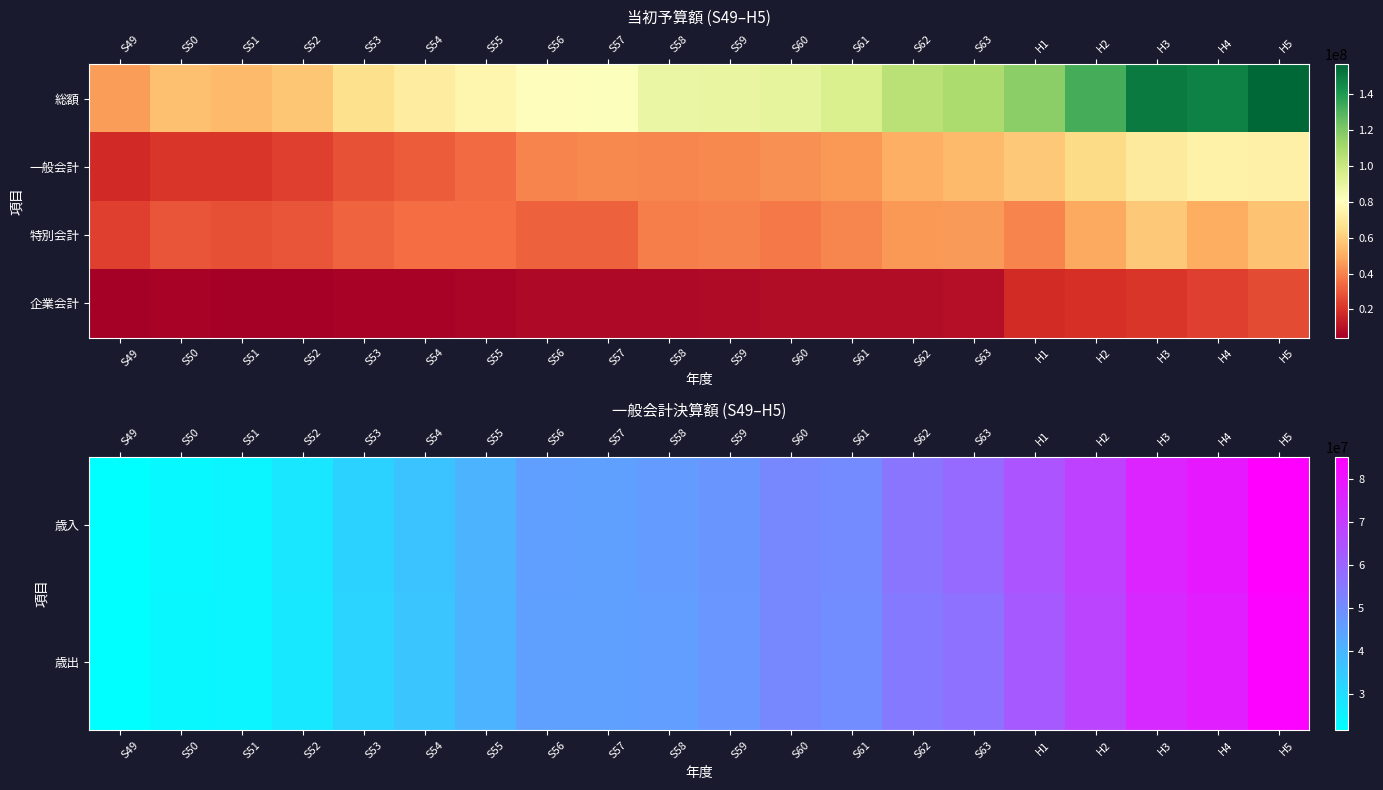

How many data points does each series have?

20